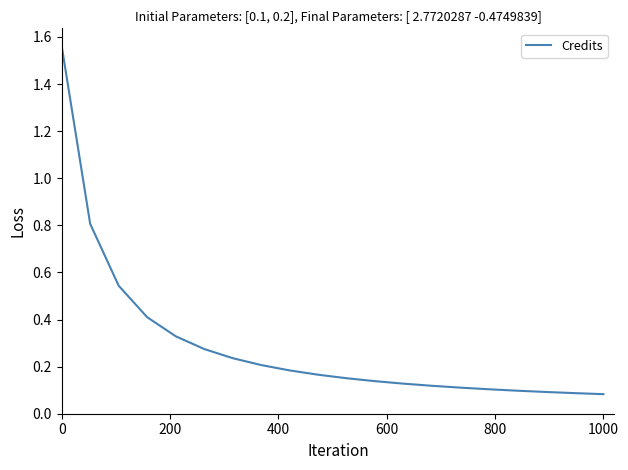

What is the sum of all values?

5.8